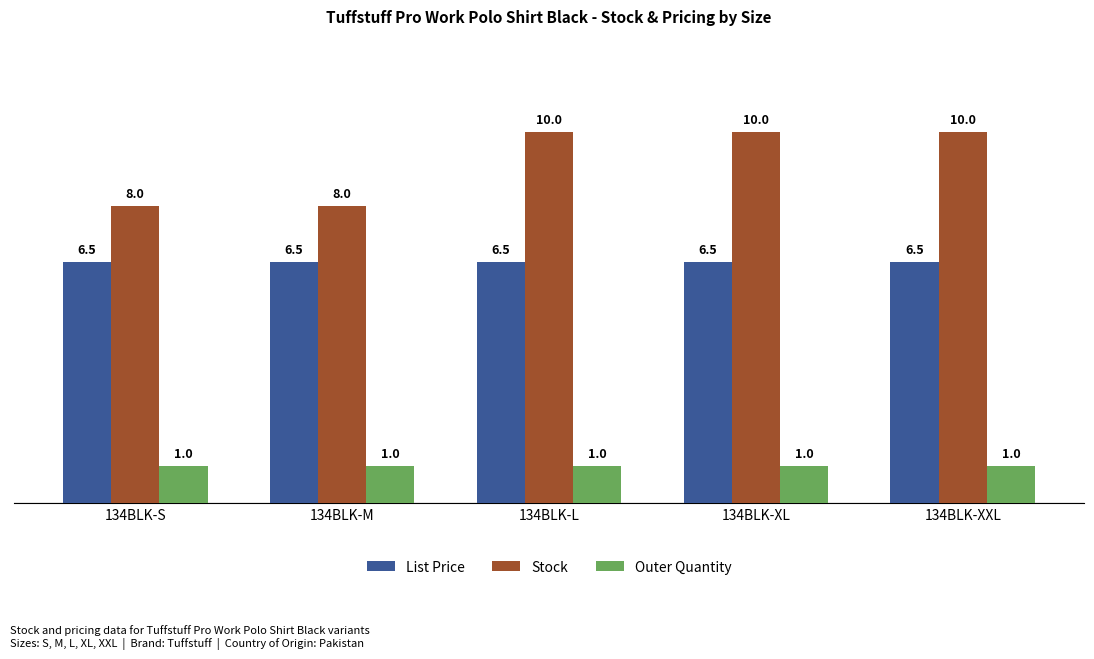

How many Stock values are between 8 and 10?

5